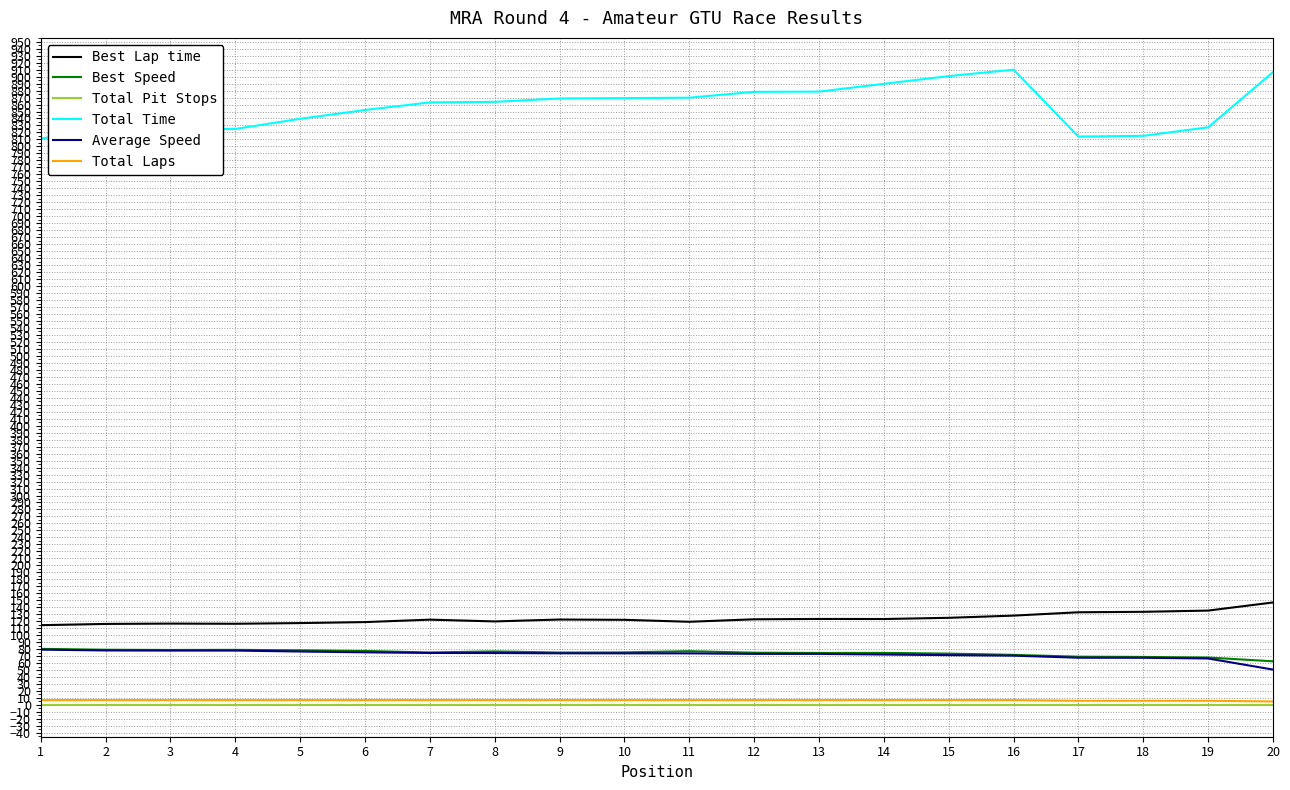

What is the difference between the highest and lowest values at 17?

814.1